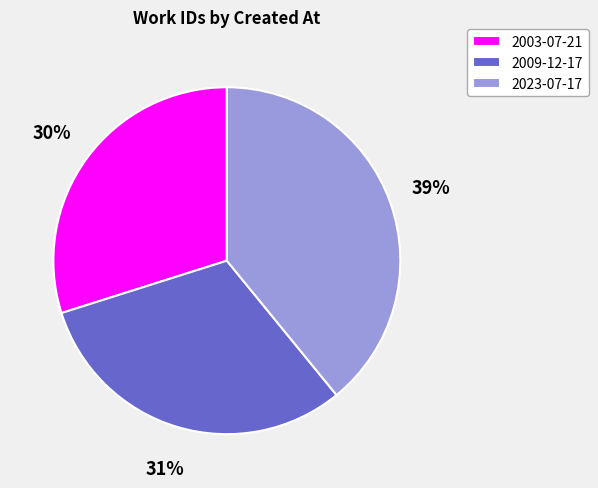

What percentage is the 2003-07-21 slice, to the nearest percent?

30%